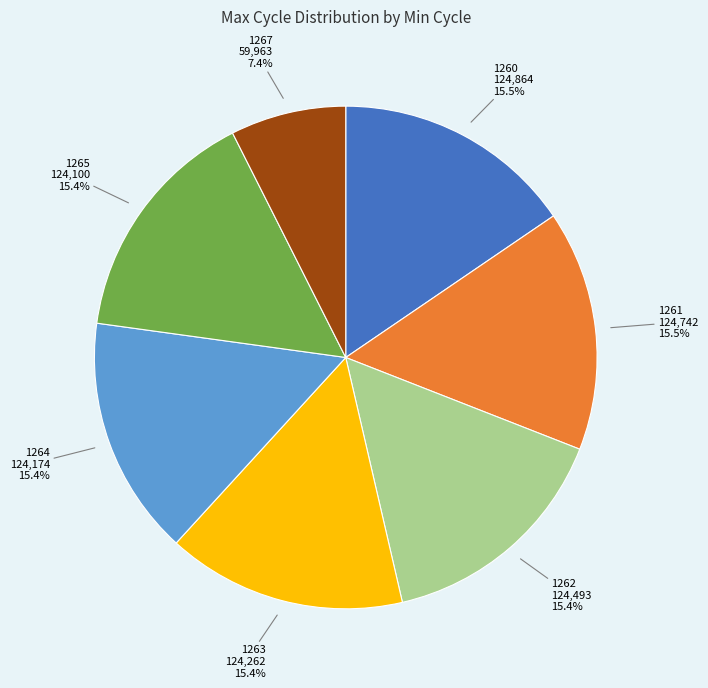

Does any single category account for the majority?

No